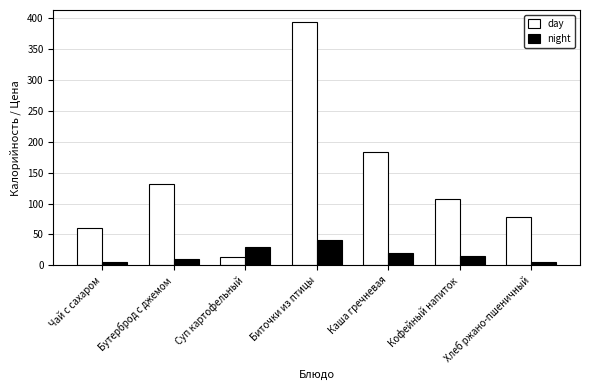

Reading left to right, transcribe all the data shown in this chart.

day: 60	132	14	394	184	107	78
night: 5	10	29	41	20	15	5